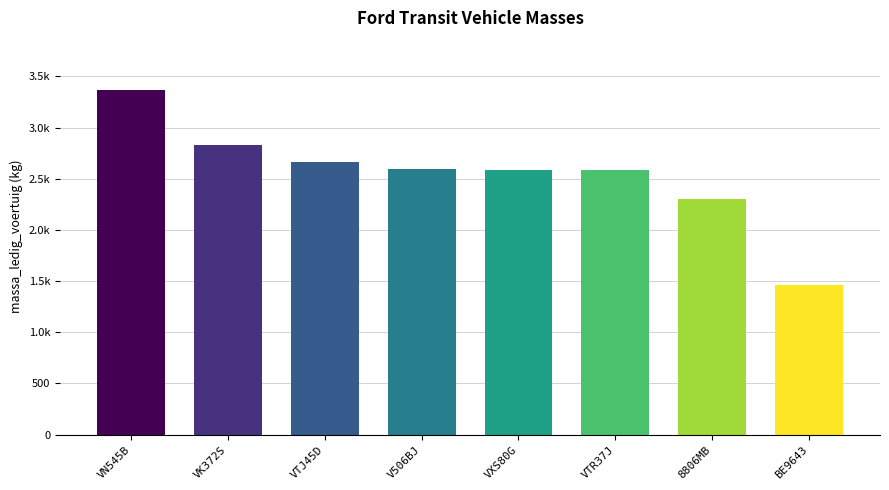

Does the chart contain any negative values?

No